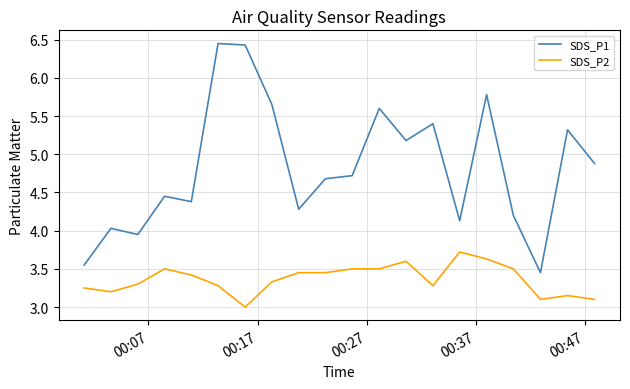

Which series has the largest range (max minus min)?

SDS_P1